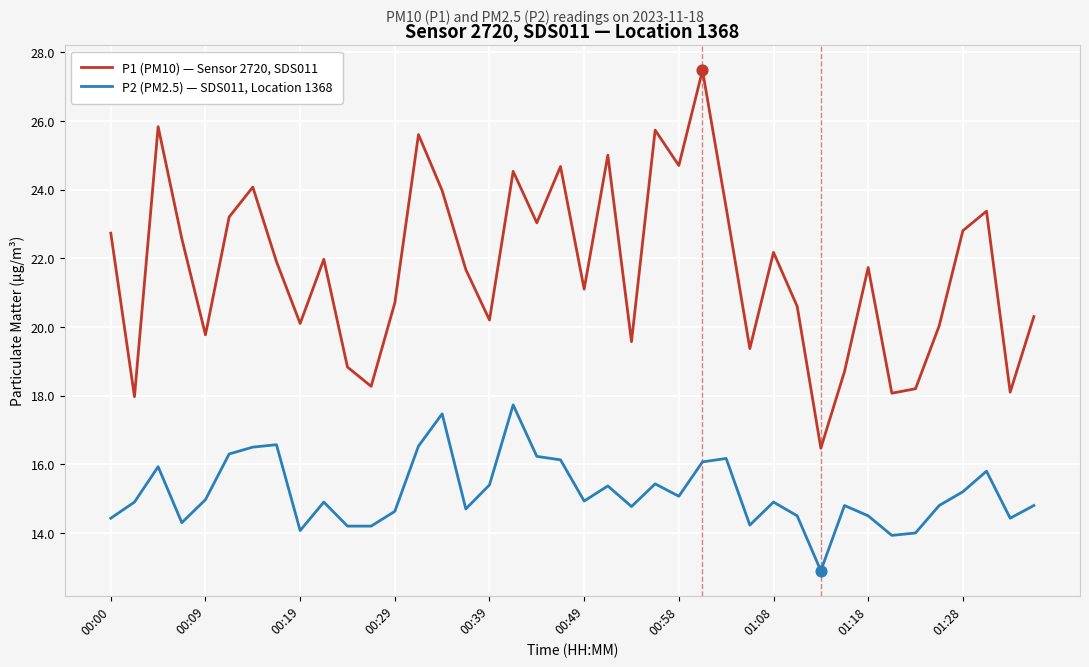

Which series has the largest total across all categories?

P1 (PM10) — Sensor 2720, SDS011